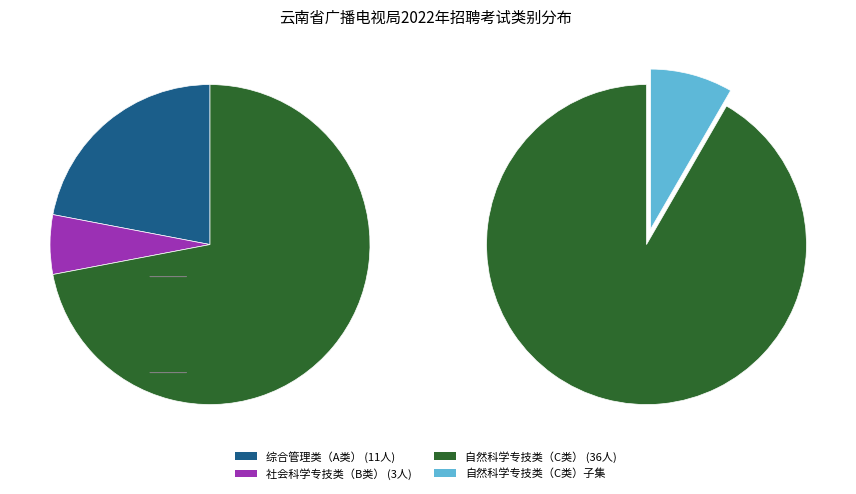

The 自然科学专技类（C类） slice represents 72% of the pie. True or false?

True